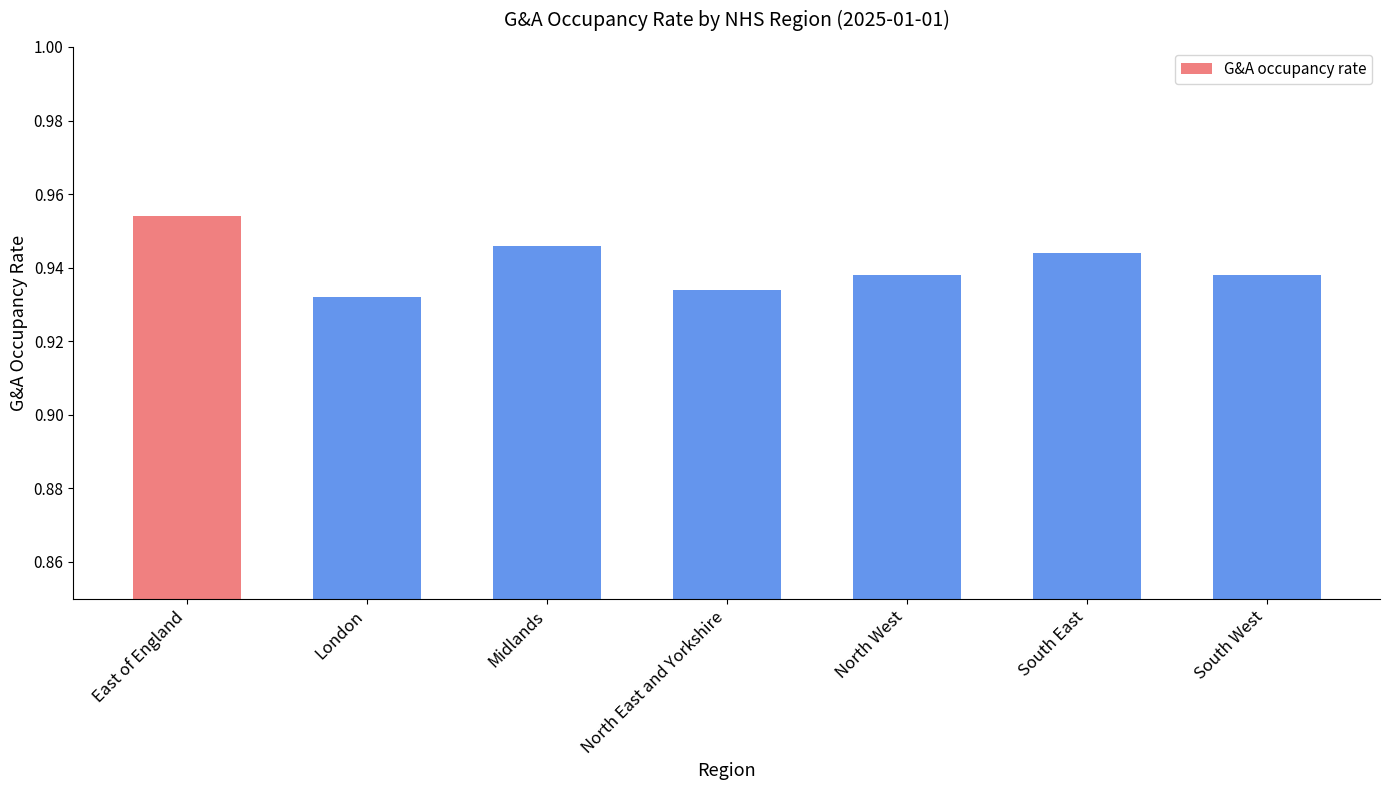

Which has a higher value, East of England or North East and Yorkshire?

East of England